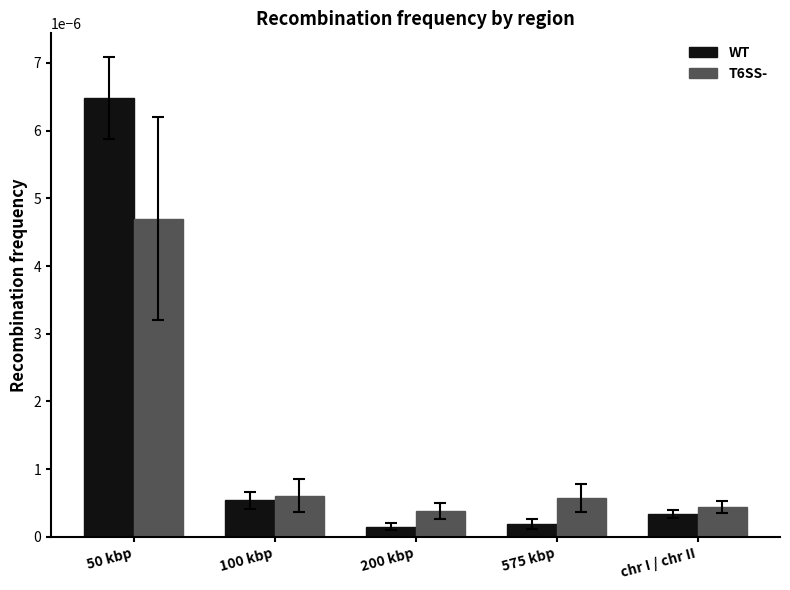

Which series has the largest range (max minus min)?

WT